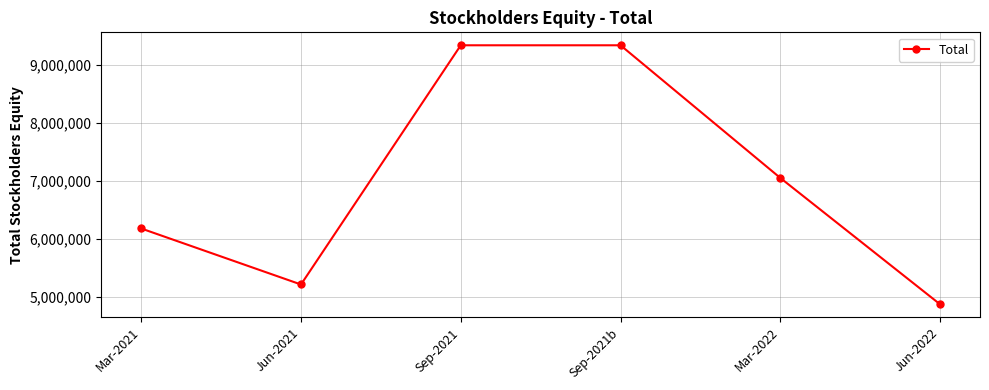

What is the label of the 2nd point from the left?

Jun-2021